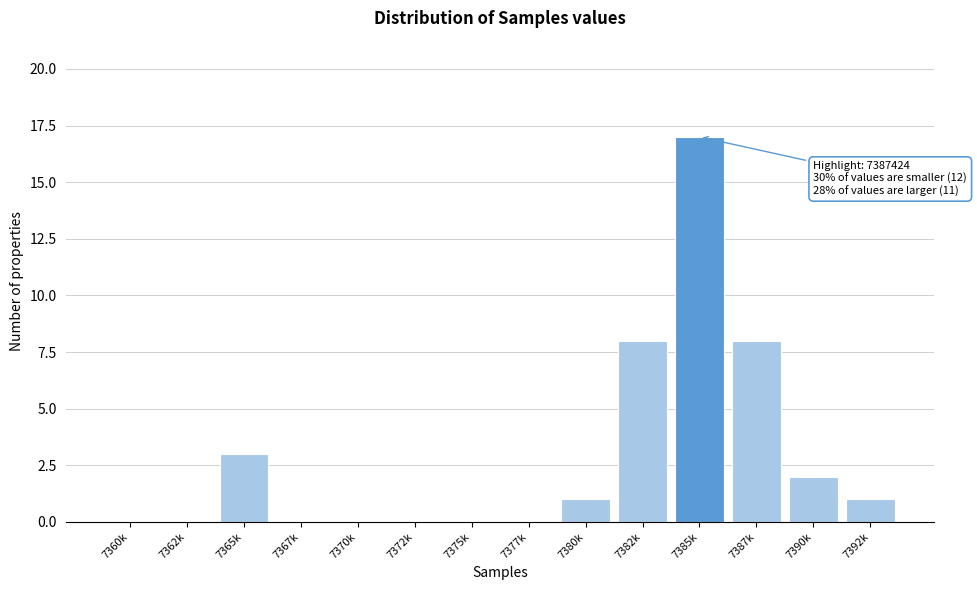

Reading left to right, extract all data points from this chart.

7360k=0	7362k=0	7365k=3	7367k=0	7370k=0	7372k=0	7375k=0	7377k=0	7380k=1	7382k=8	7385k=17	7387k=8	7390k=2	7392k=1